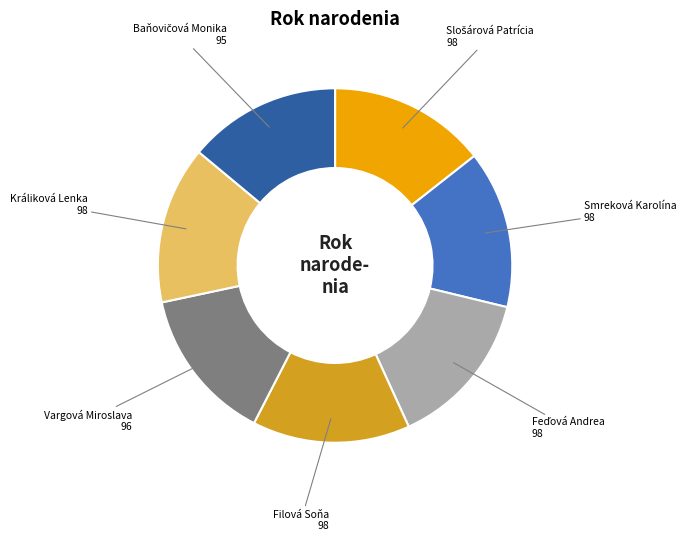

Do Smreková Karolína and Králiková Lenka together represent more than half of the pie?

No